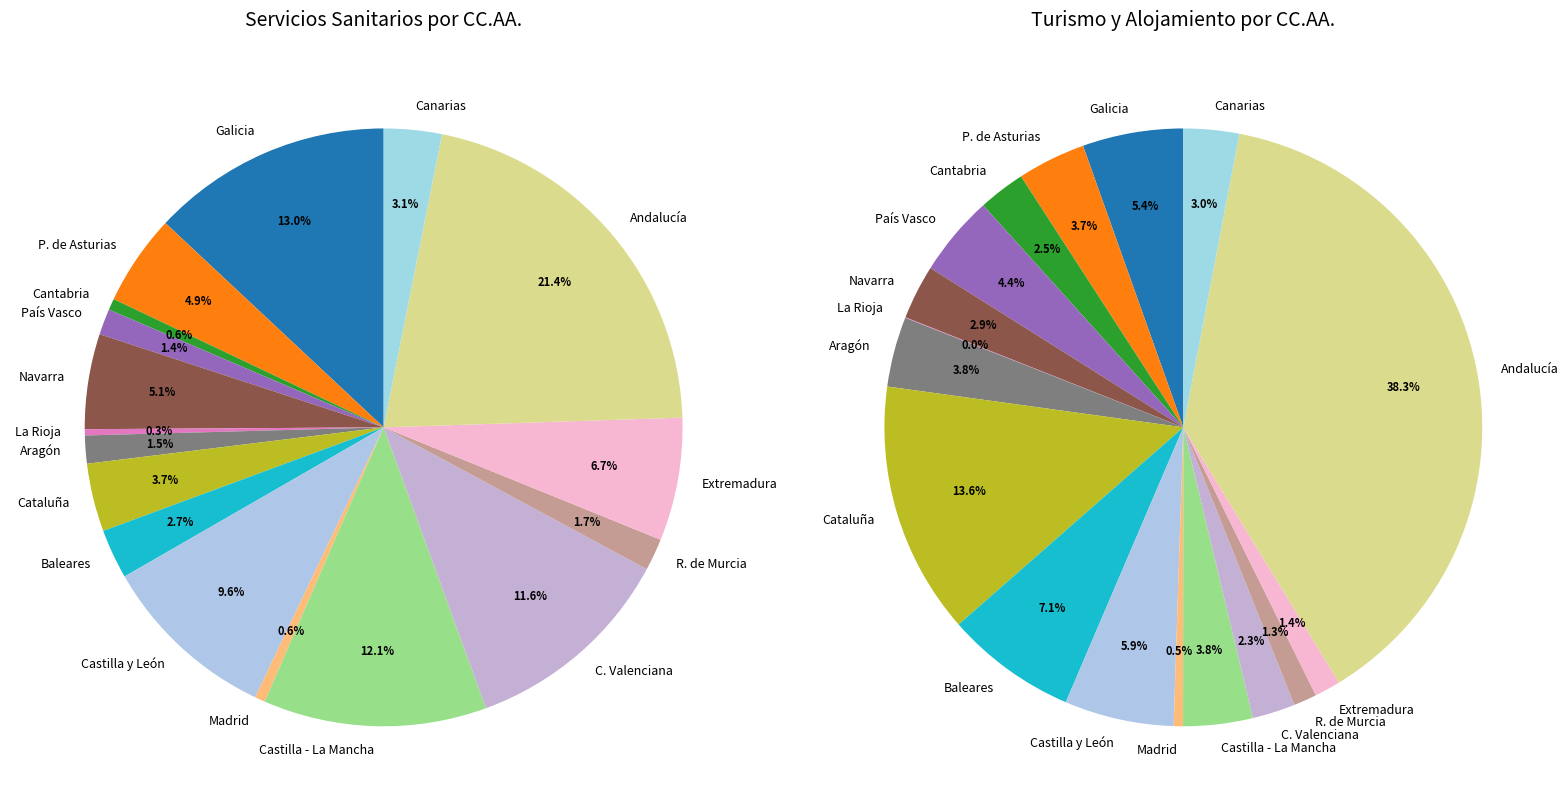

The Canarias slice represents 1% of the pie. True or false?

False